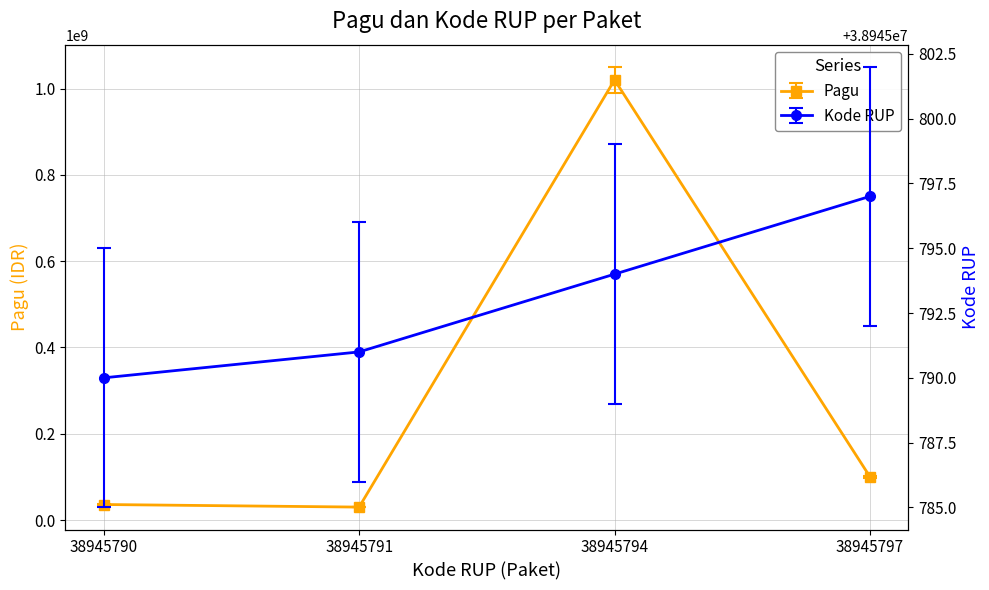

Where does the Pagu series first go above 100000000?

38945794